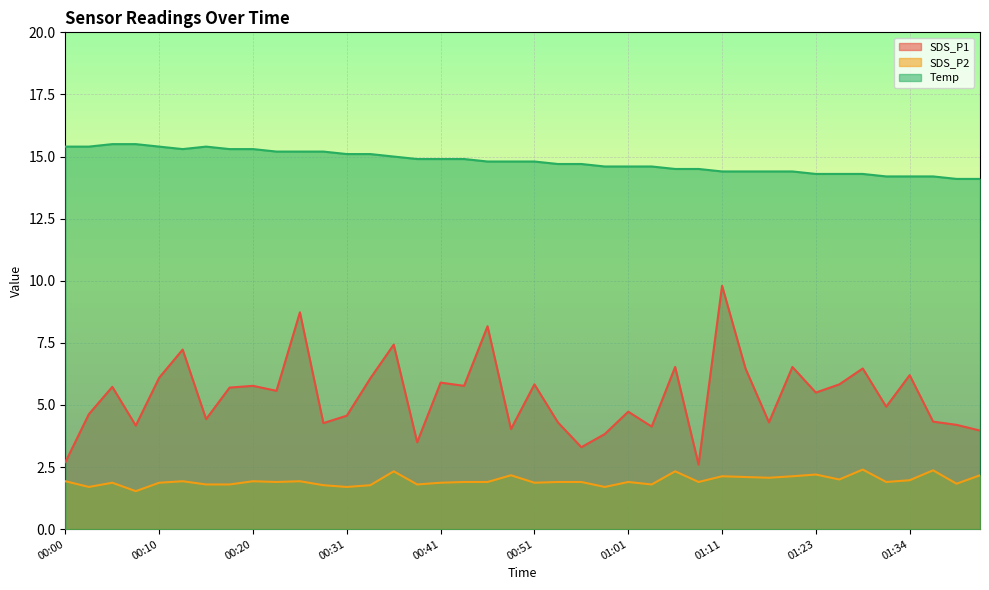

How many distinct data groups are displayed?

3